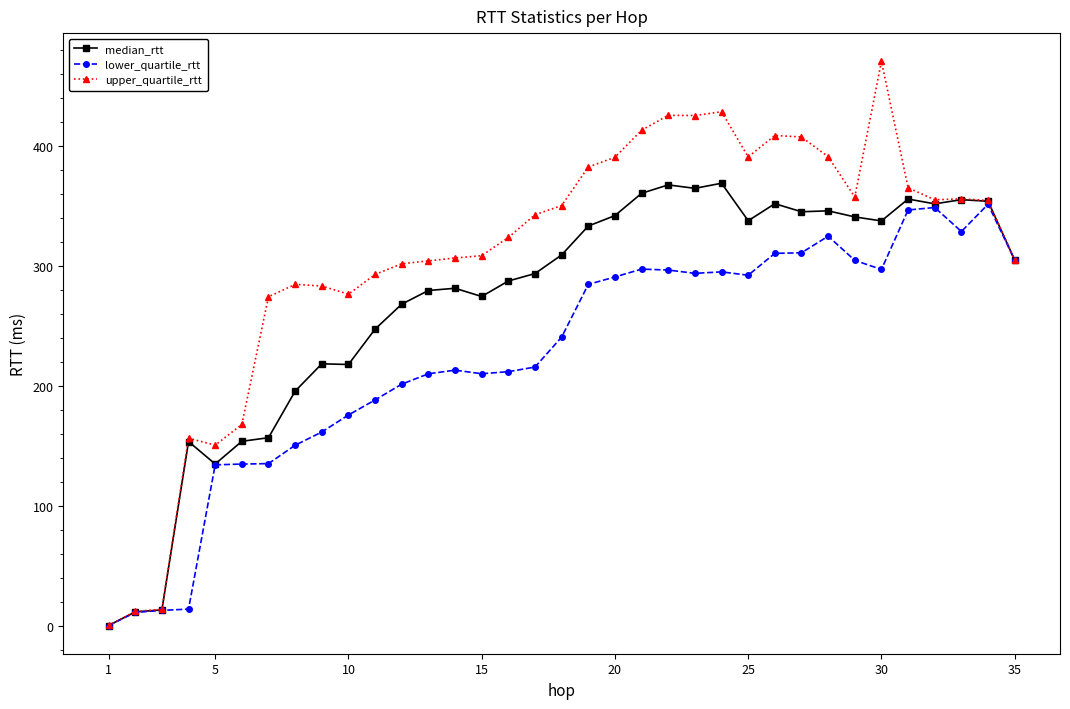

Which series has the largest total across all categories?

upper_quartile_rtt